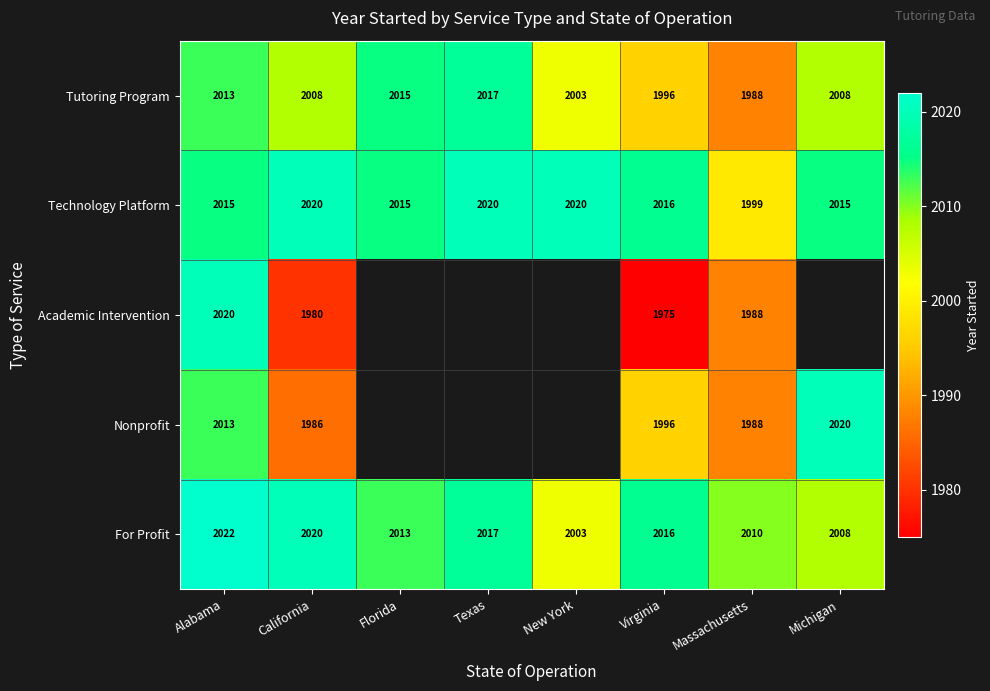

What is the approximate value of Technology Platform at Florida?

2015